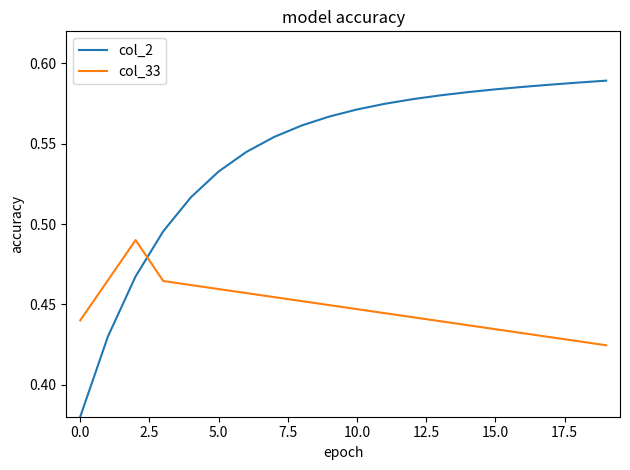

In col_33, how many points are higher than both neighbors (excluding endpoints)?

1